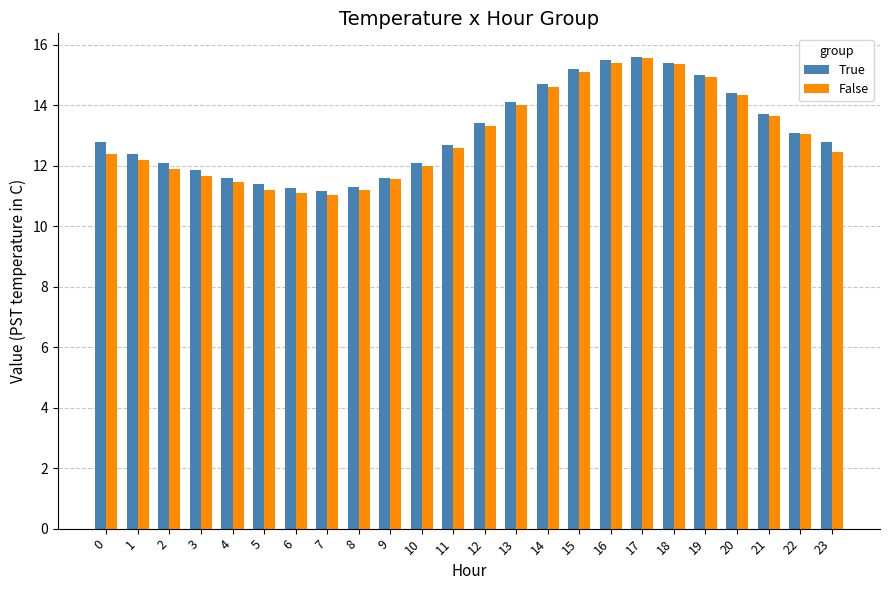

What is the sum of all False values?

312.0